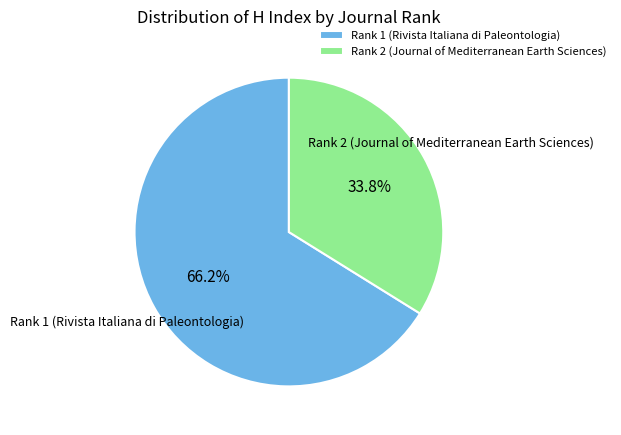

What is the majority slice?

Rank 1 (Rivista Italiana di Paleontologia)